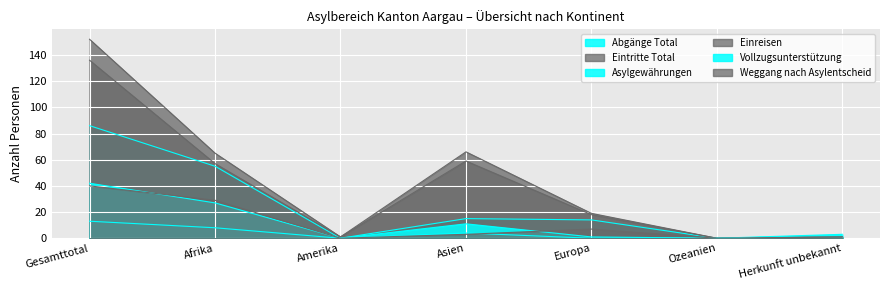

What are all the series names shown in the legend?

Abgänge Total, Eintritte Total, Asylgewährungen, Einreisen, Vollzugsunterstützung, Weggang nach Asylentscheid